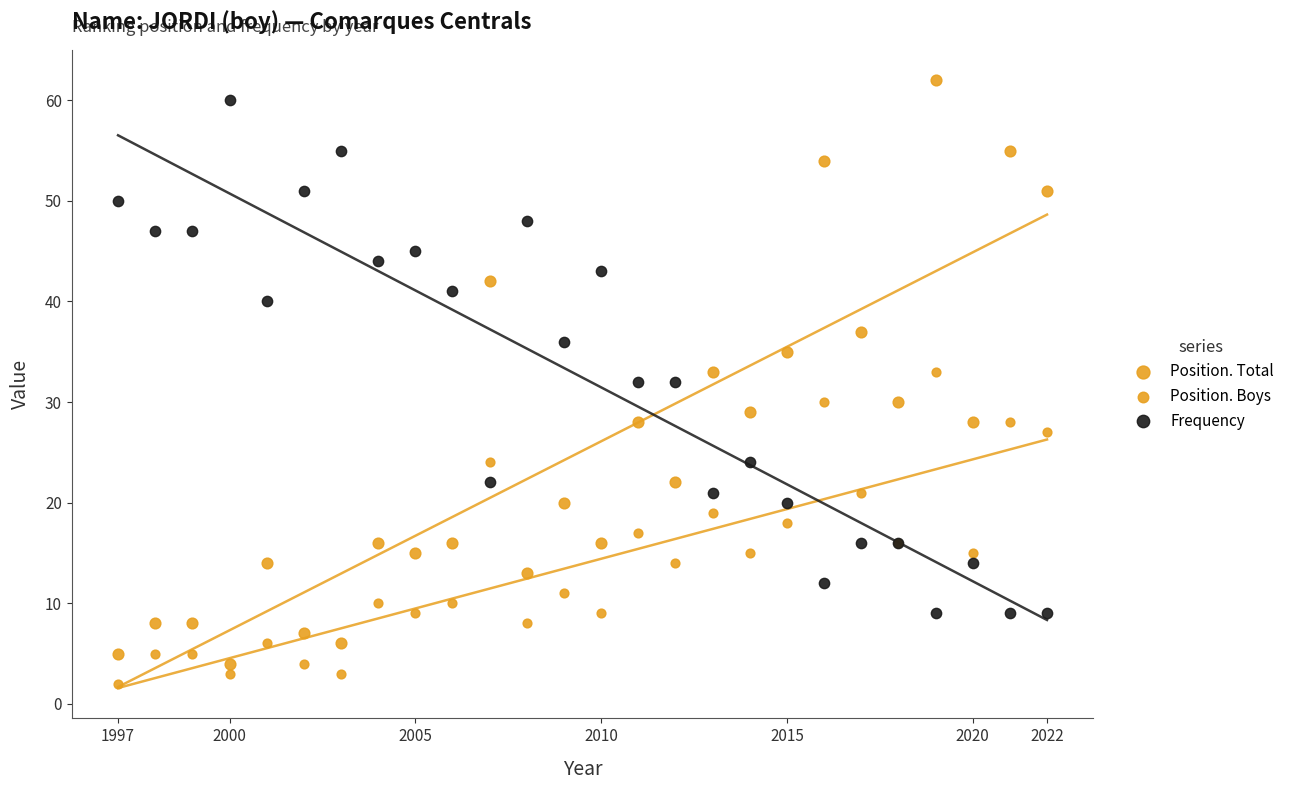

Which series reaches the minimum Y coordinate?

Position. Boys